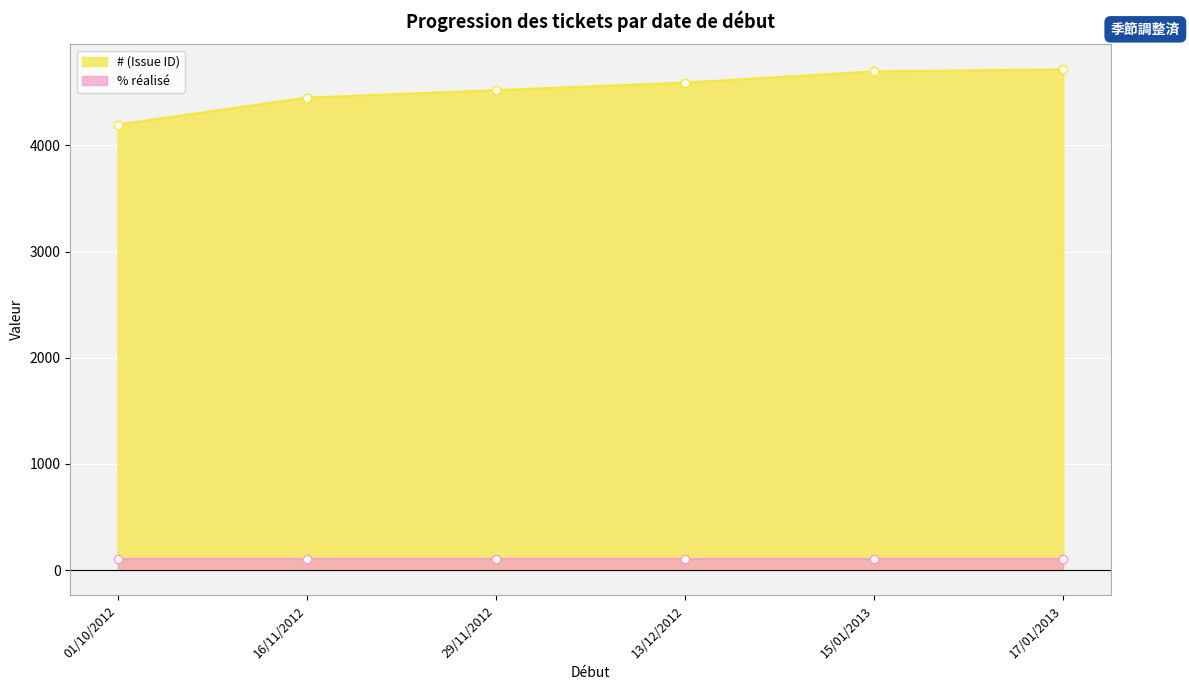

What is the average value?

4529